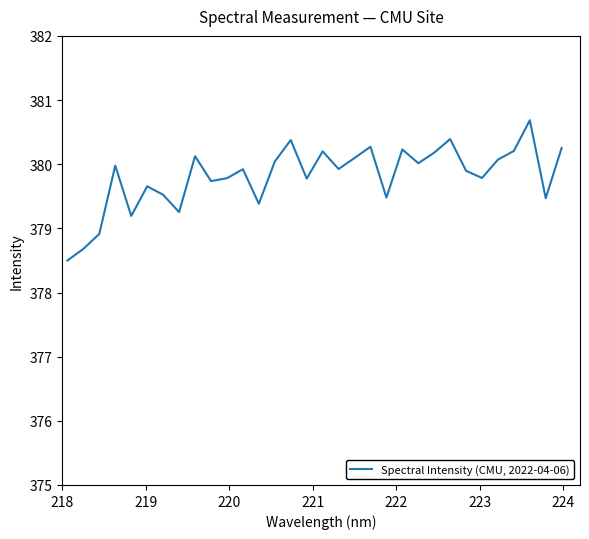

What is the greatest value displayed?

380.7